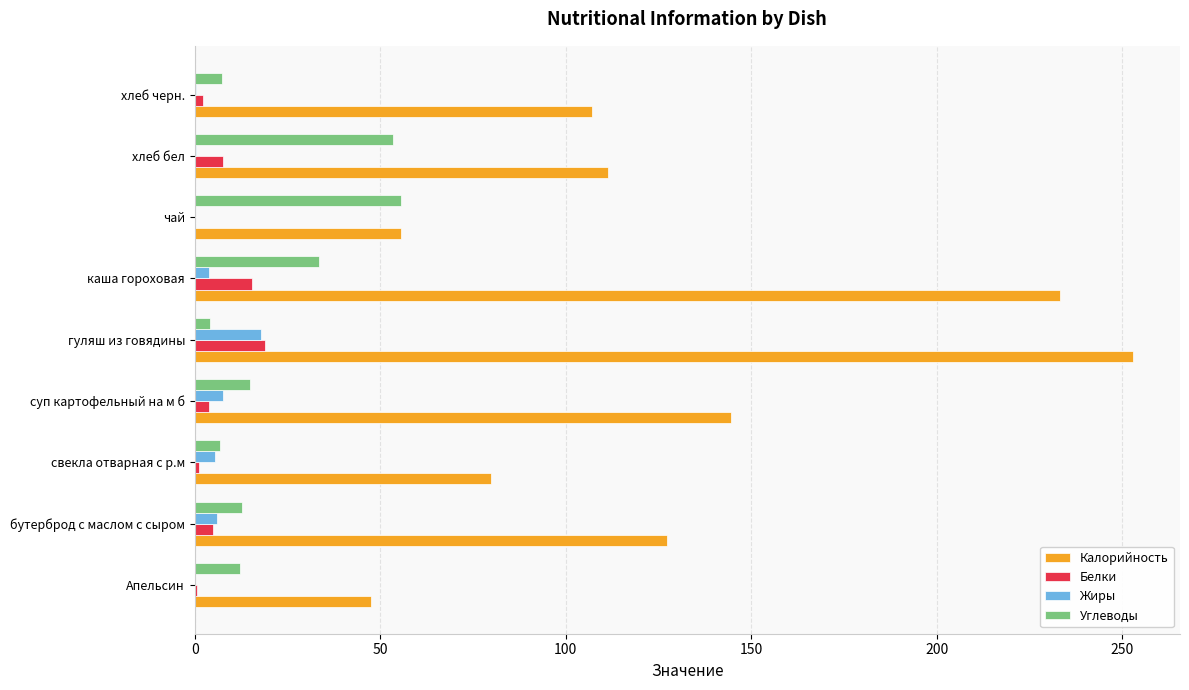

The value of Калорийность at хлеб бел is 111.5. True or false?

True